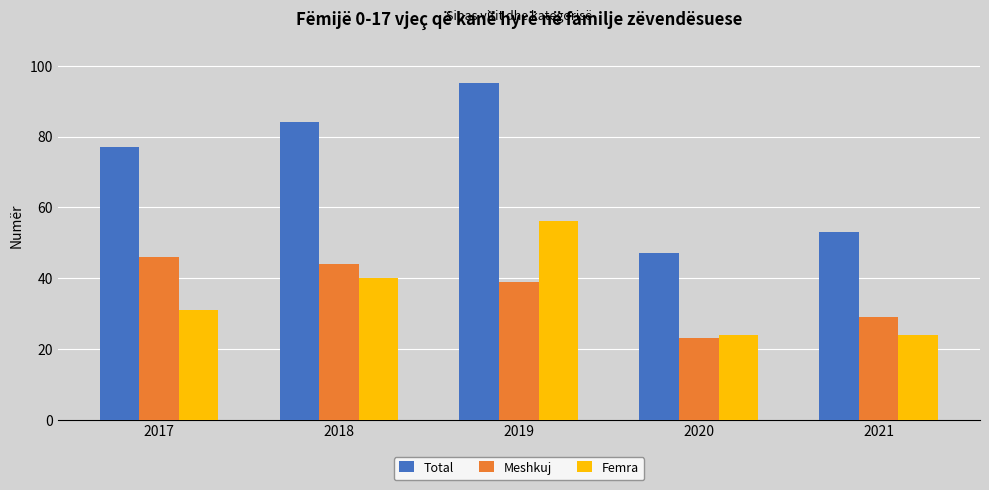

The value of Total at 2021 is 53. True or false?

True